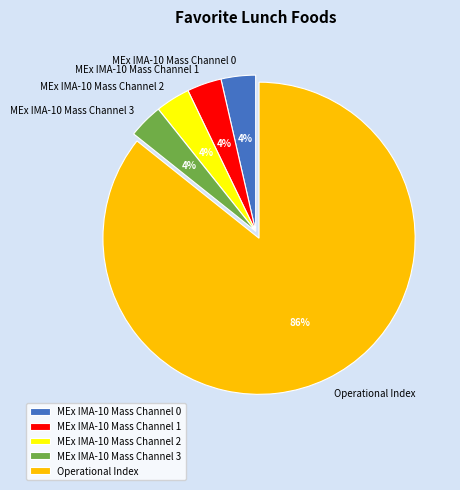

Do MEx IMA-10 Mass Channel 3 and MEx IMA-10 Mass Channel 1 together represent more than half of the pie?

No